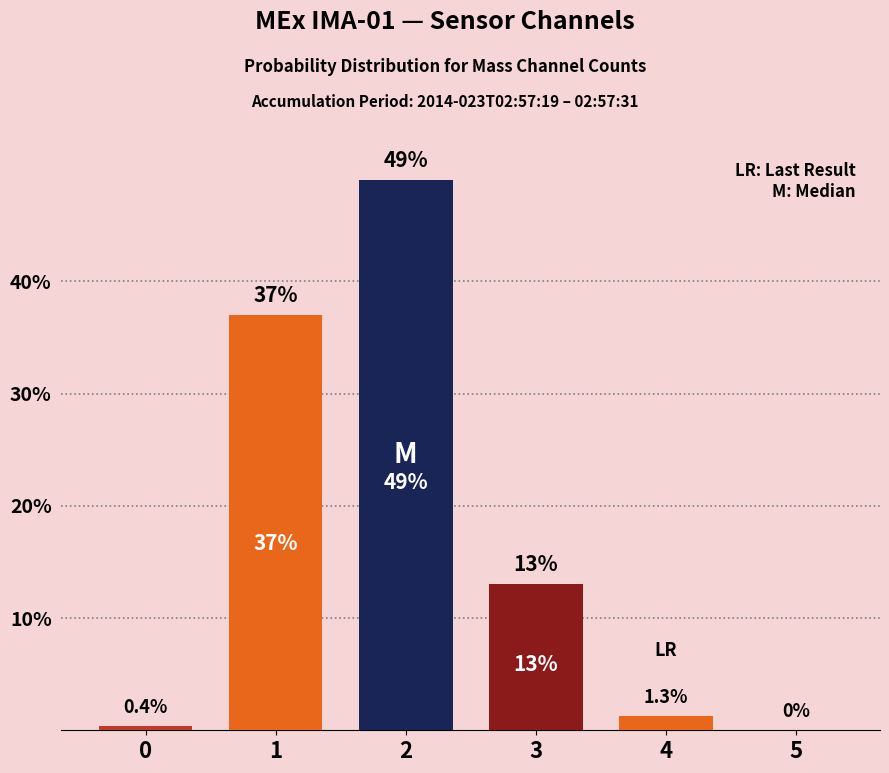

What is the greatest value displayed?

49.0